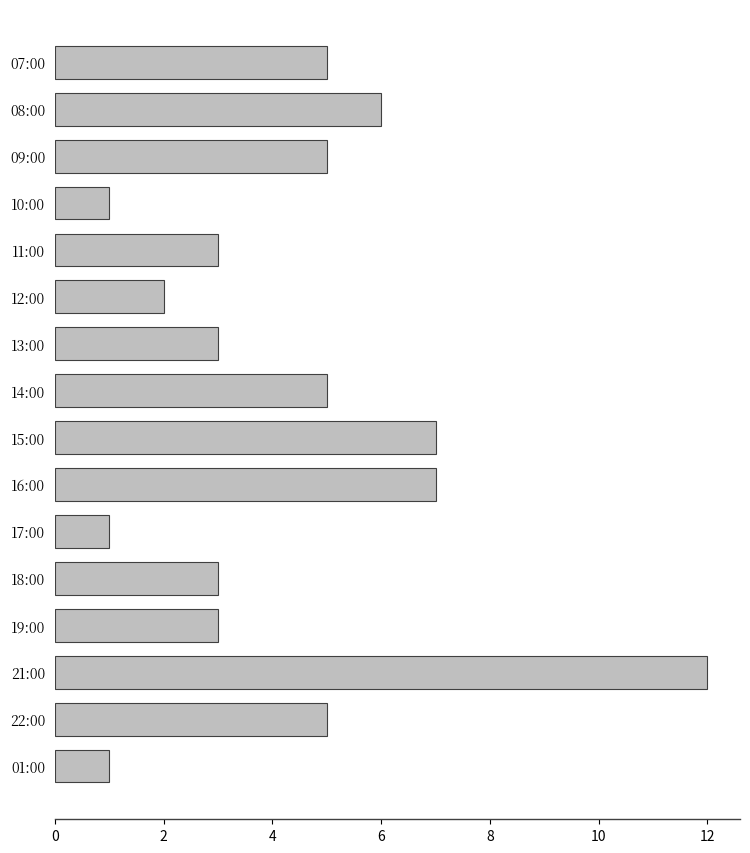

What is the sum of all values?

69